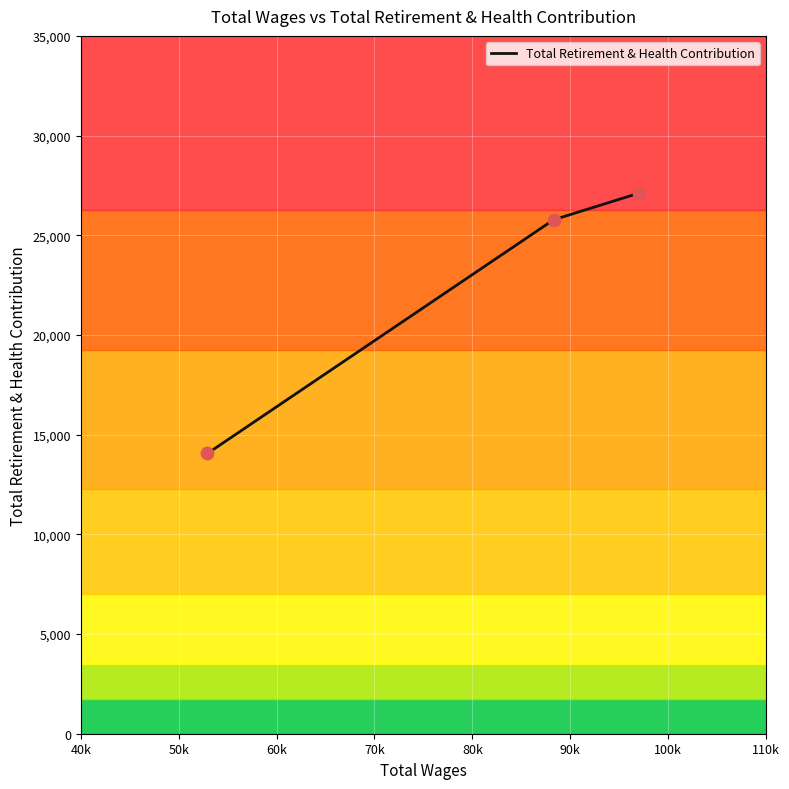

What is the maximum value for Total Retirement & Health Contribution?

27112